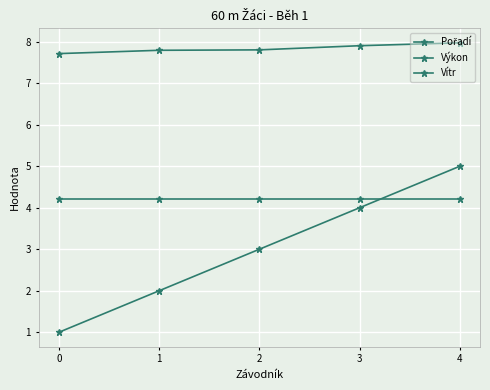

What is the minimum value for Pořadí?

1.0